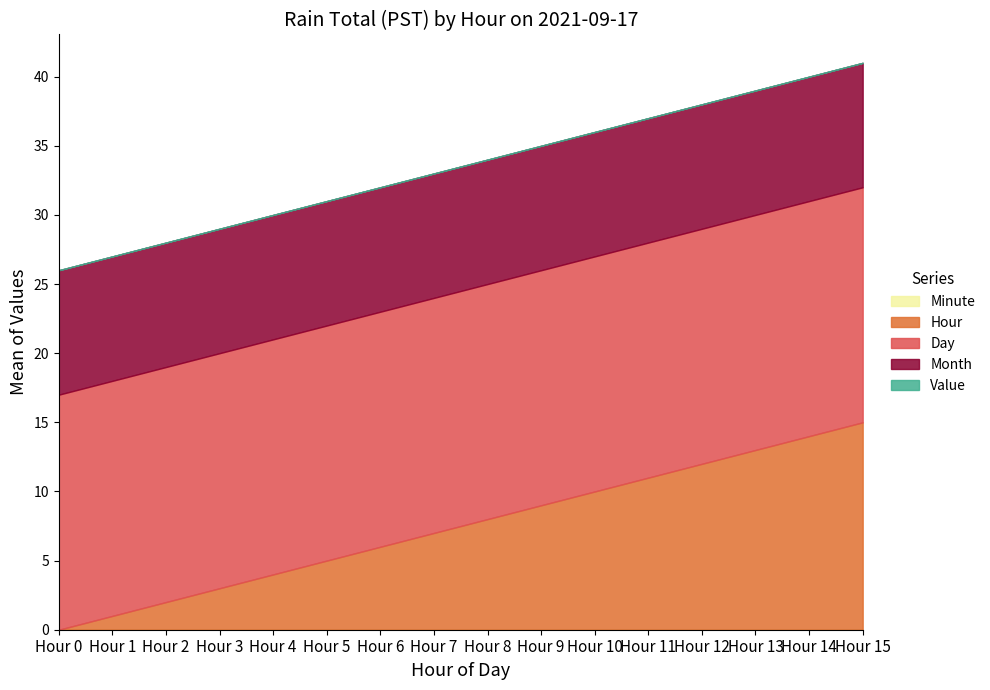

What is the total value across all series at Hour 1?

27